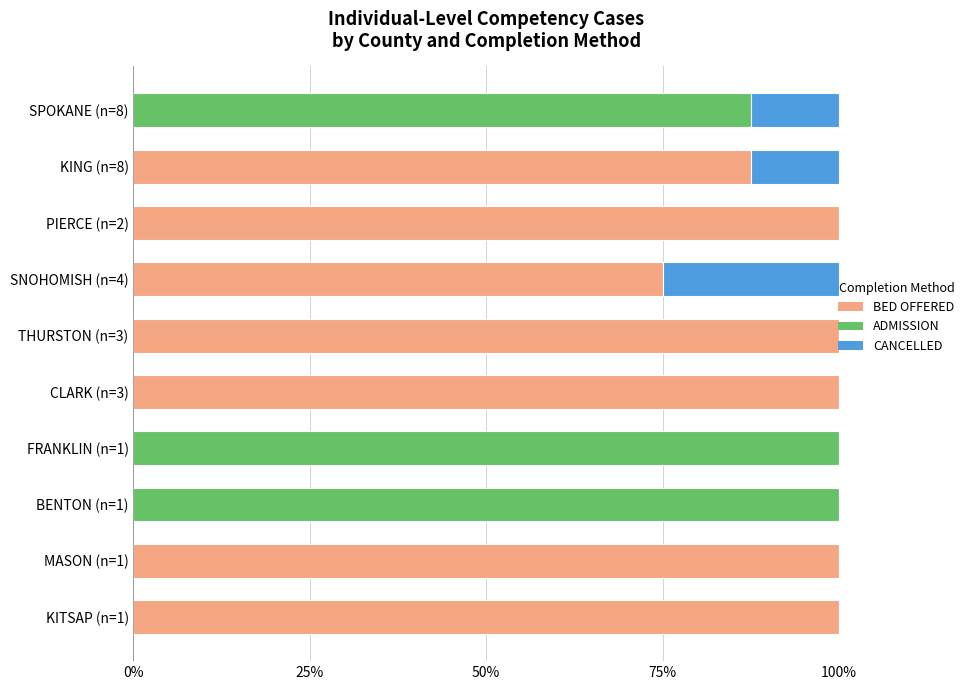

True or false: BED OFFERED has a value of 100.0 at PIERCE (n=2).

True